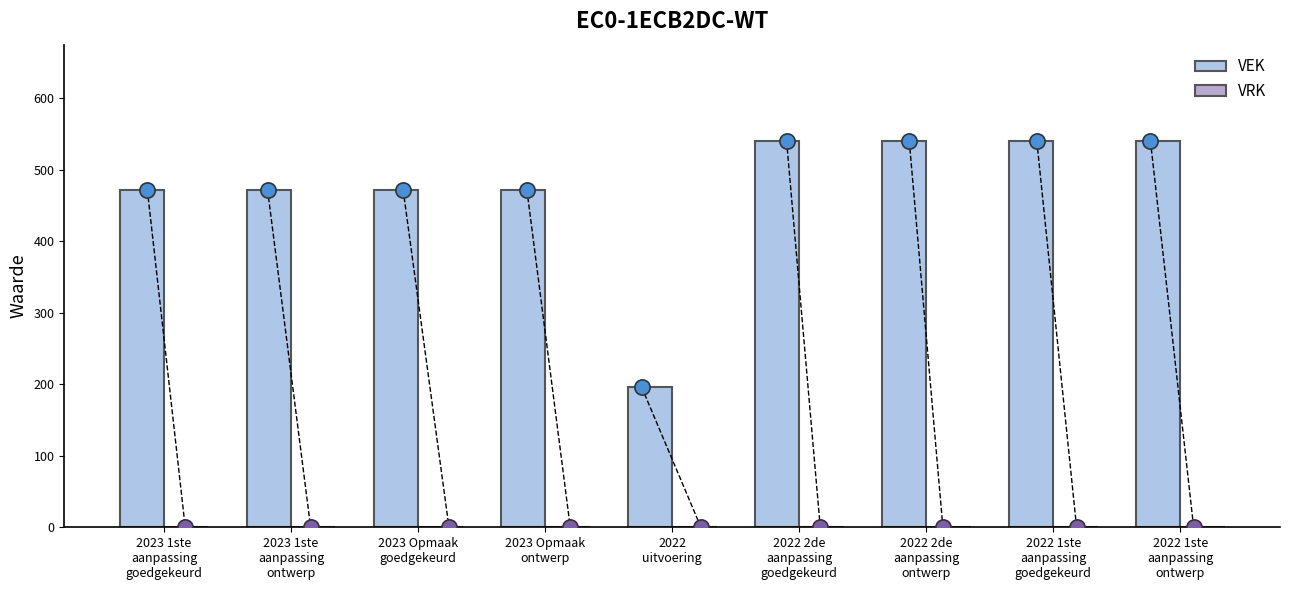

At which category is the sum across all series the highest?

2022 2de
aanpassing
goedgekeurd